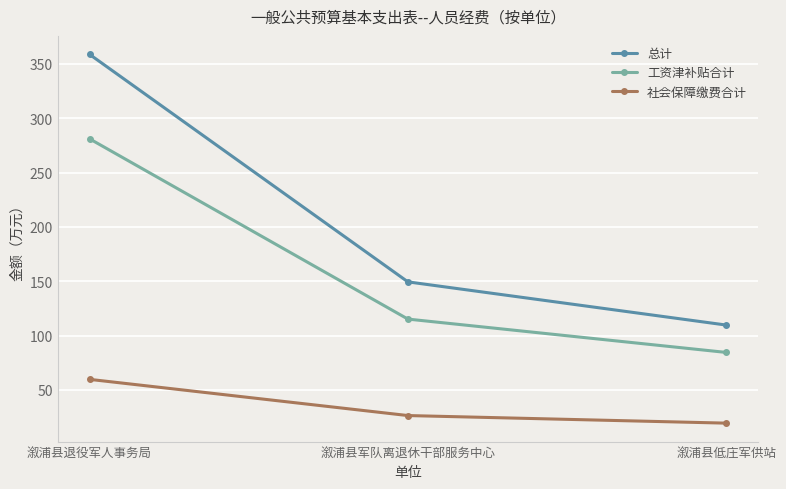

What position from the left is 溆浦县低庄军供站?

3